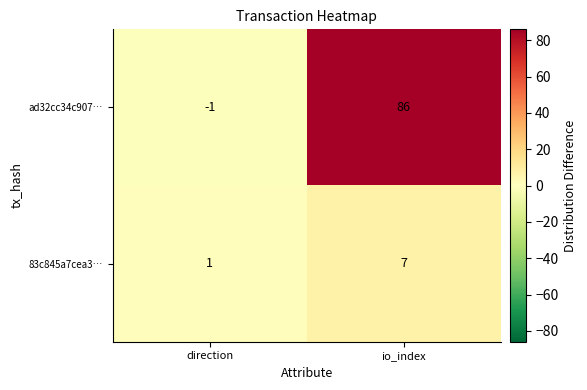

At which category is the sum across all series the highest?

io_index